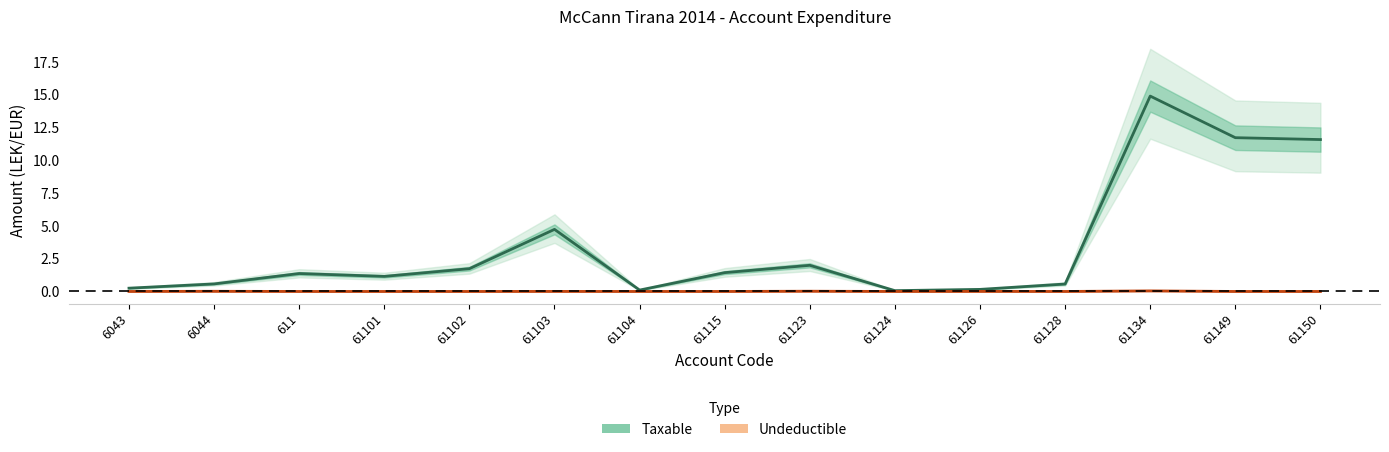

Reading left to right, transcribe all the data shown in this chart.

Taxable: 6043=0.3	6044=0.6	611=1.4	61101=1.1	61102=1.7	61103=4.7	61104=0.1	61115=1.4	61123=2.0	61124=0.1	61126=0.2	61128=0.6	61134=14.9	61149=11.7	61150=11.6
Undeductible: 6043=0.0	6044=0.0	611=0.0	61101=0.0	61102=0.0	61103=0.0	61104=0.0	61115=0.0	61123=0.0	61124=0.0	61126=0.0	61128=0.0	61134=0.0	61149=0.0	61150=0.0